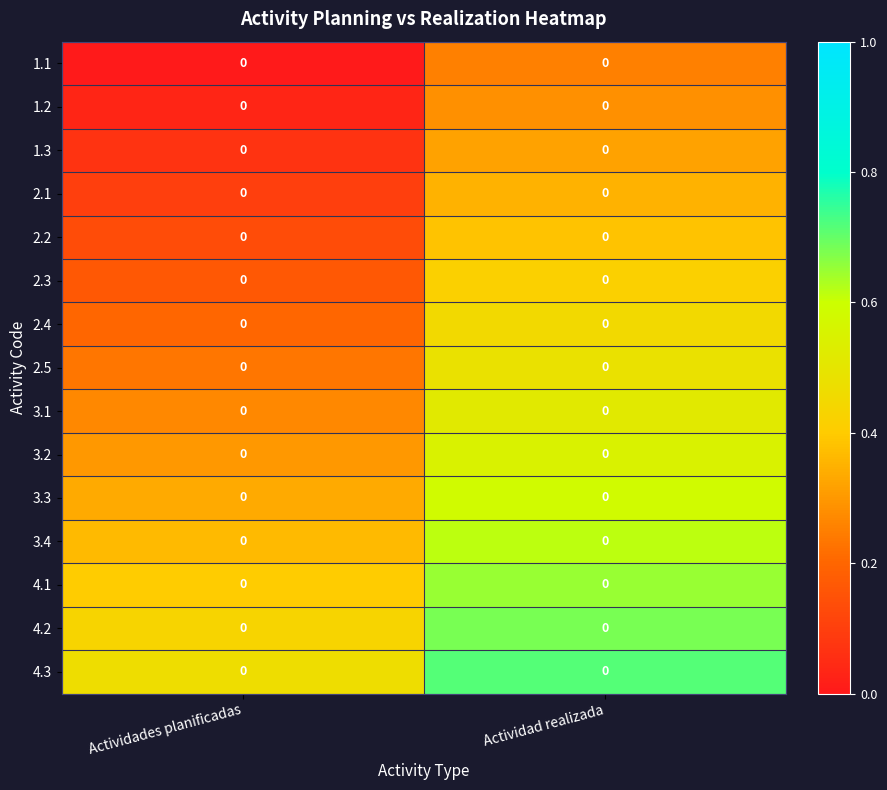

True or false: 1.3 has a value of 0.1 at Actividades planificadas.

True